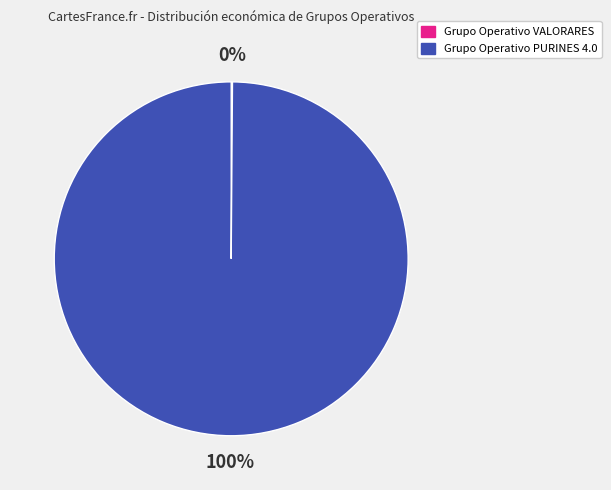

To the nearest percent, what is the average slice percentage?

50%